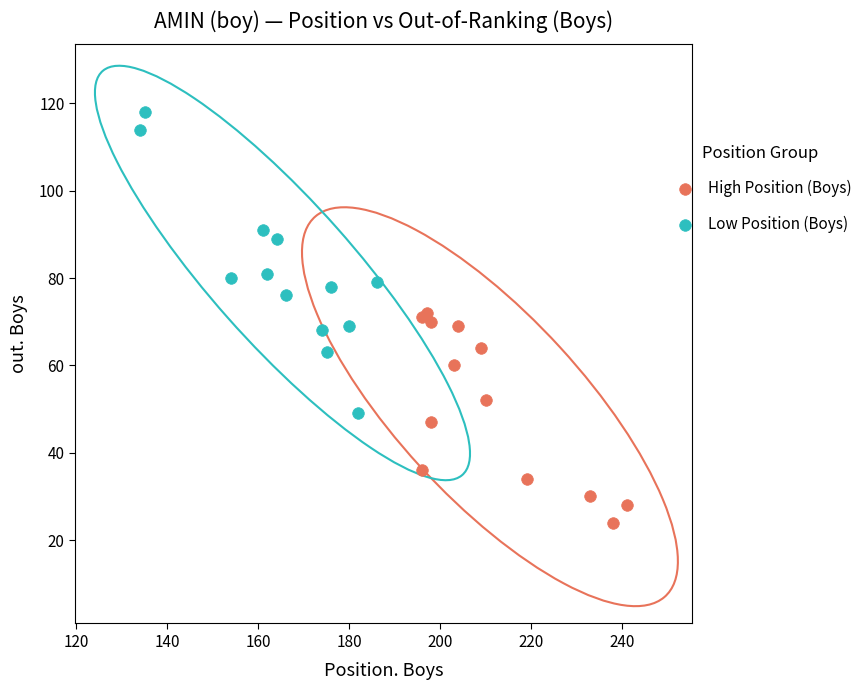

Which series contains the lowest Y value?

High Position (Boys)